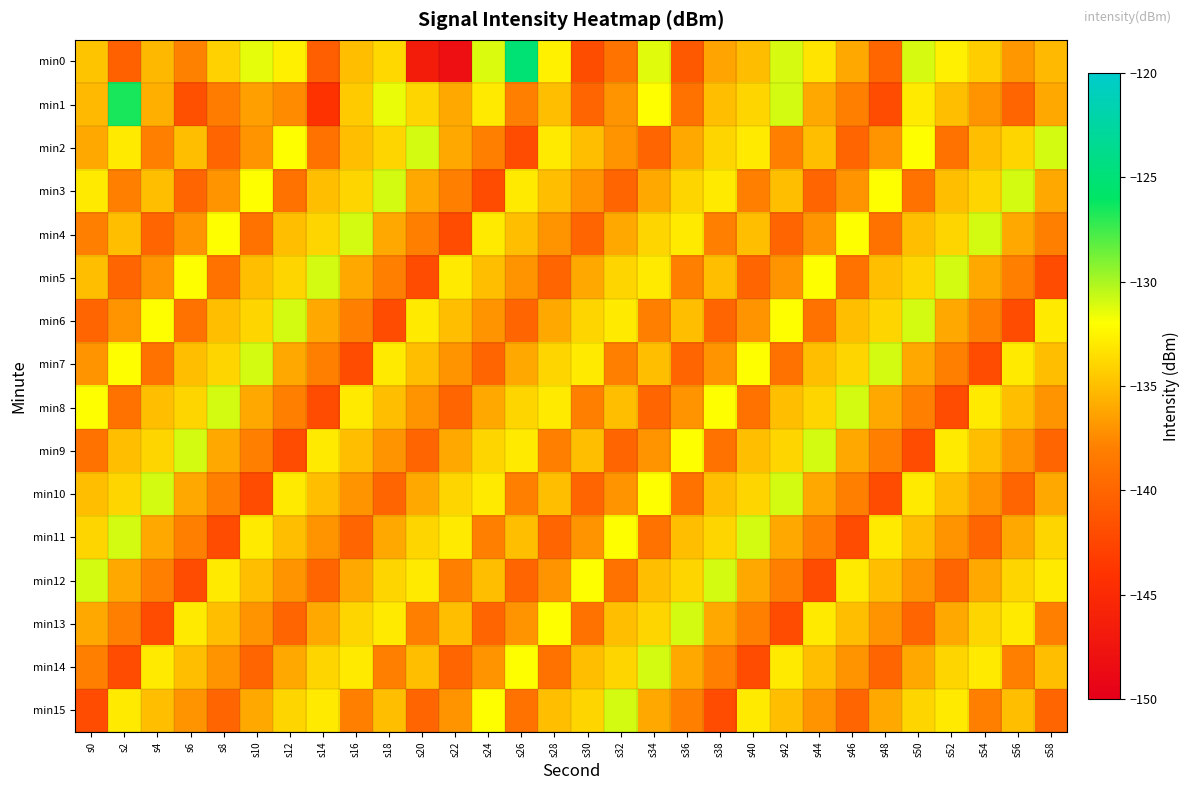

What is the spread (max minus min) of values at s44?

11.0